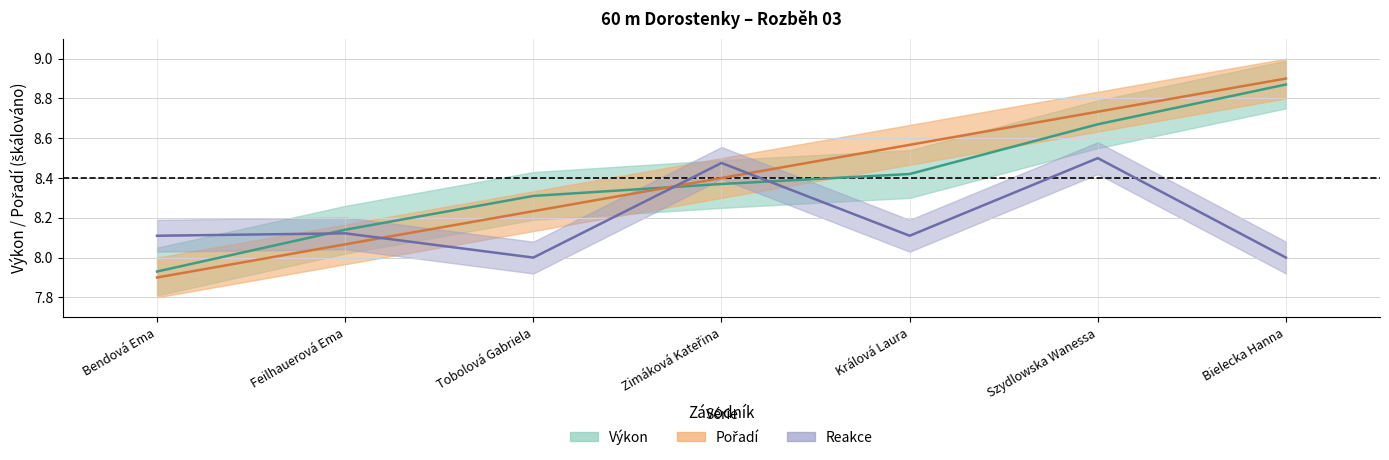

What is the label of the 3rd point from the right?

Králová Laura